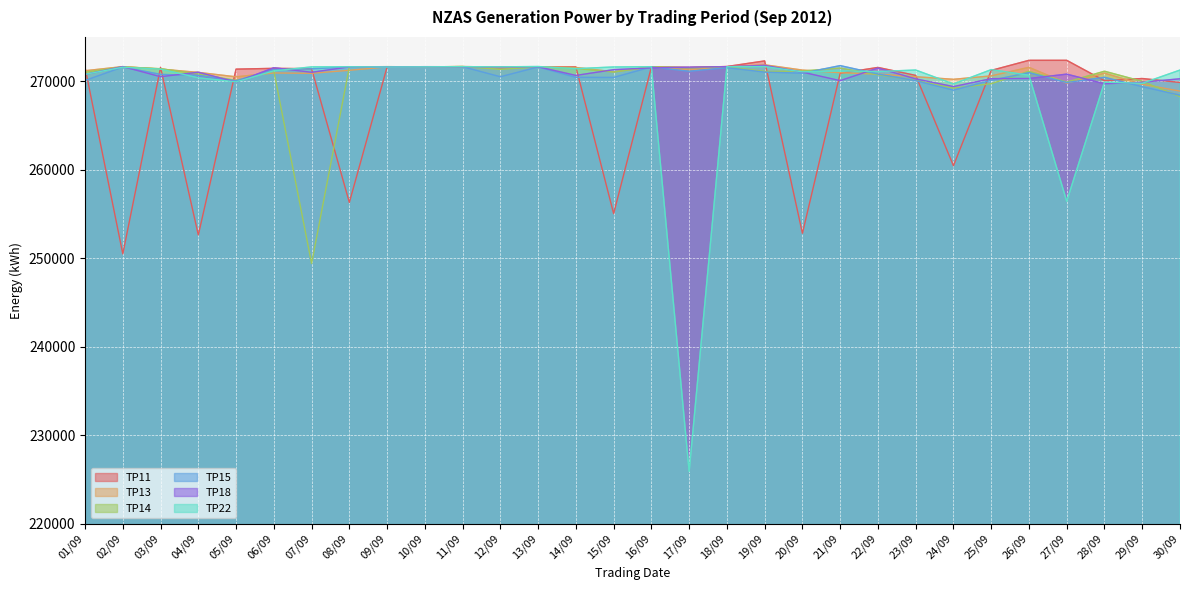

At how many categories does at least one series exceed 231236?

30